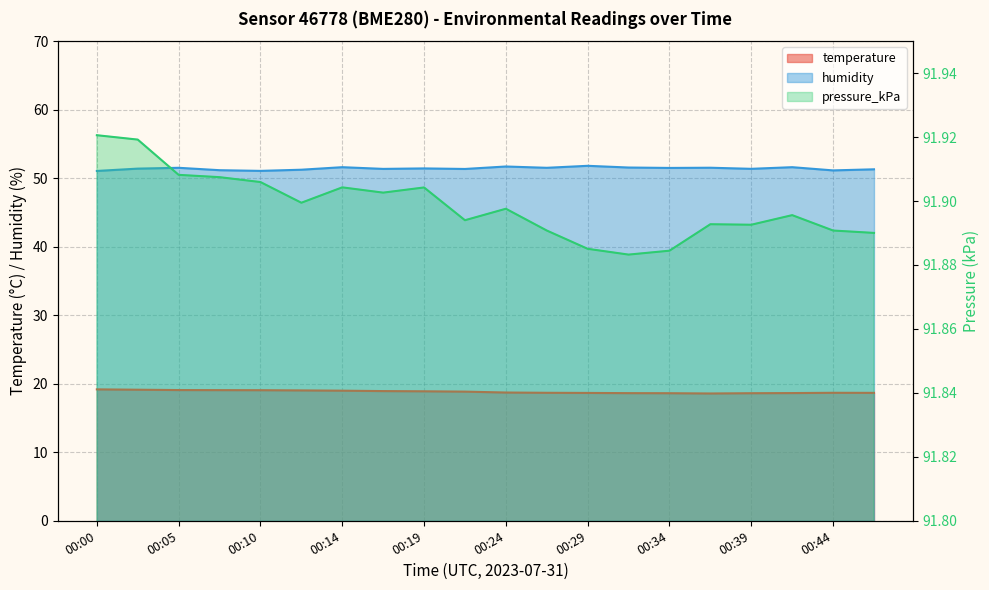

What is the value of the pressure_kPa point at the 12th from the left?

91.9